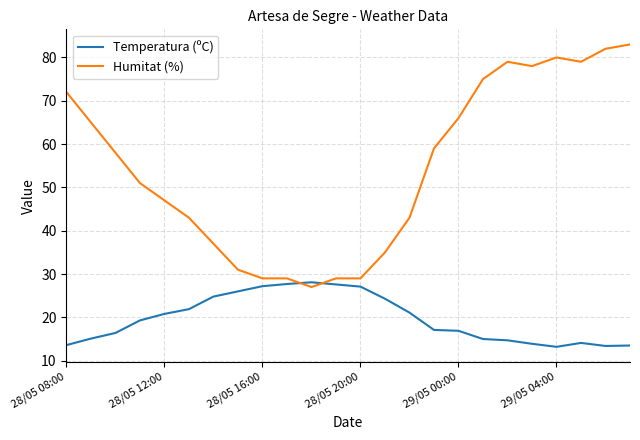

Which series has the largest total across all categories?

Humitat (%)